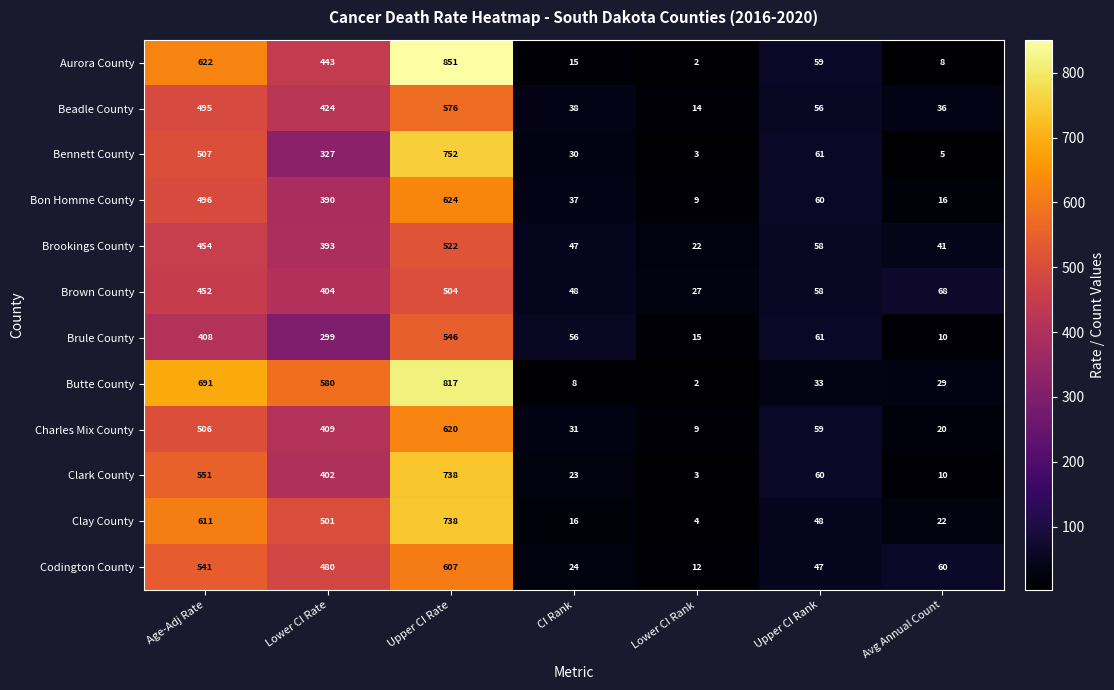

Is it true that Beadle County equals 36 at Avg Annual Count?

True